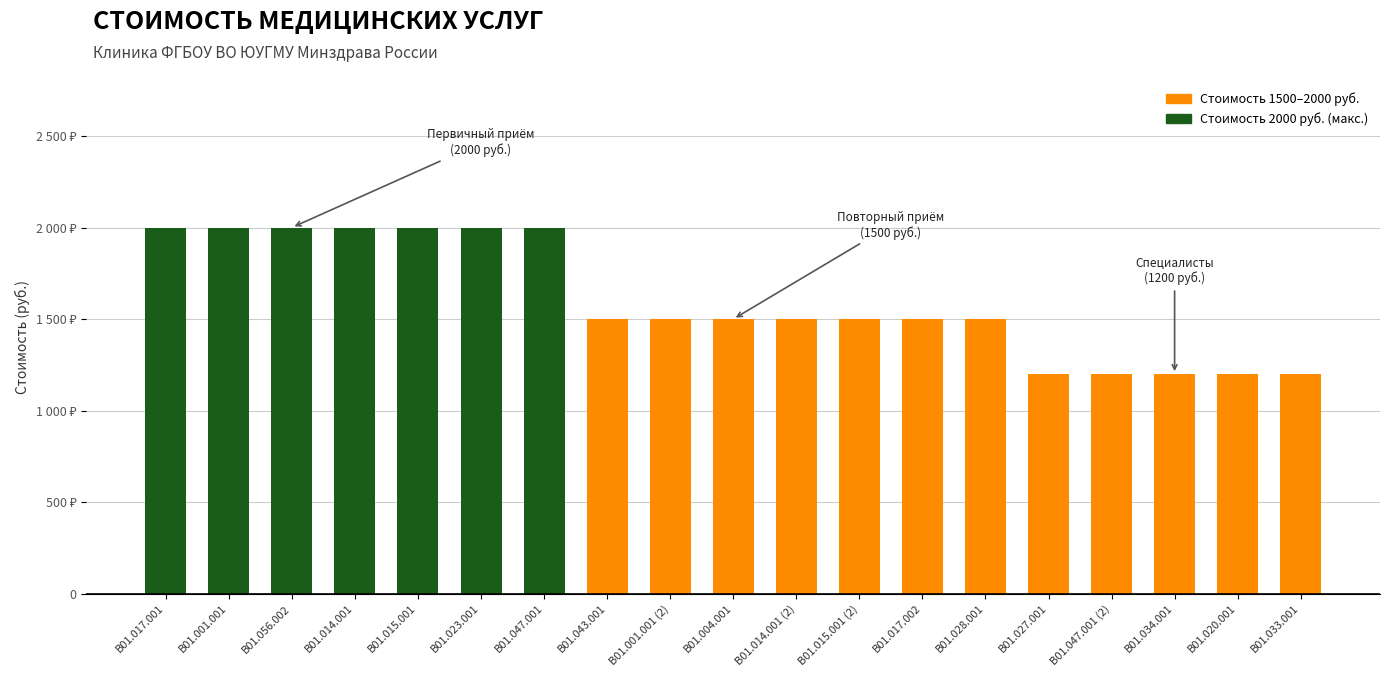

The chart shows a value of 1200 at B01.027.001. True or false?

True